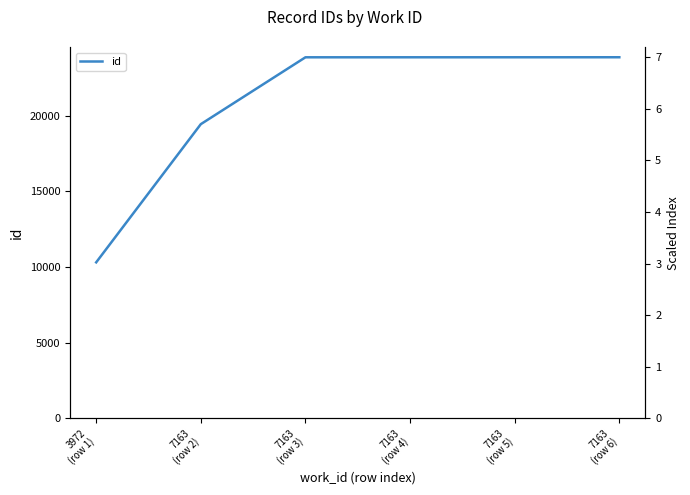

The value at 7163
(row 6) is 15696. True or false?

False